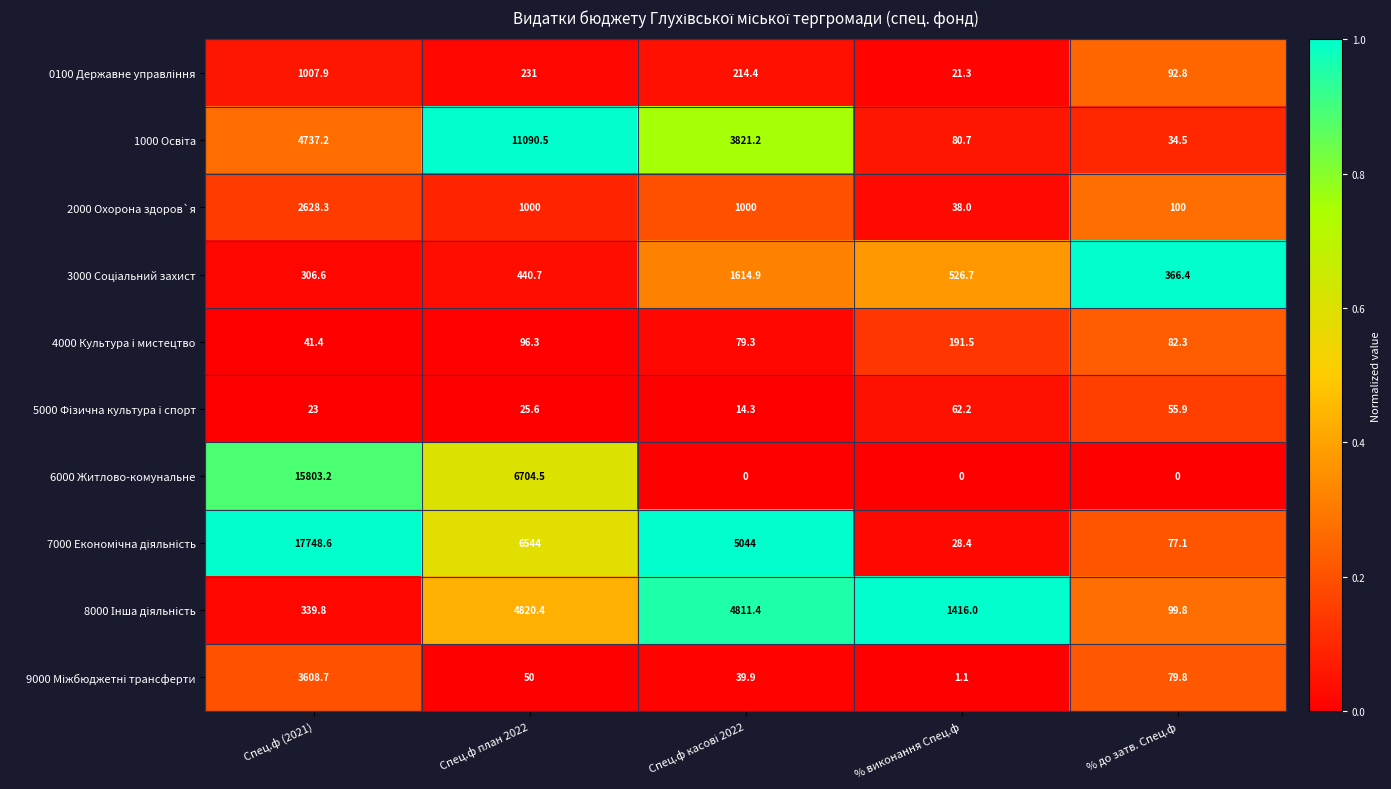

What is the difference between the second highest and second lowest values in the 5000 Фiзична культура i спорт series?

32.9